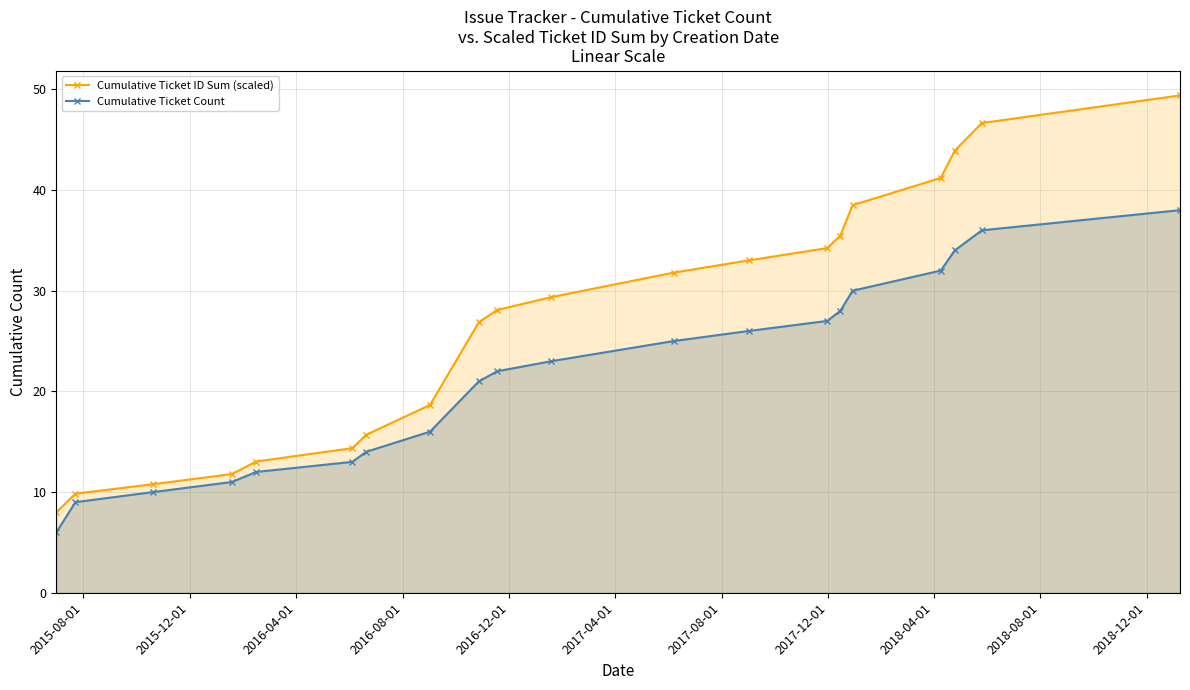

Which series has the widest spread of values?

Cumulative Ticket ID Sum (scaled)